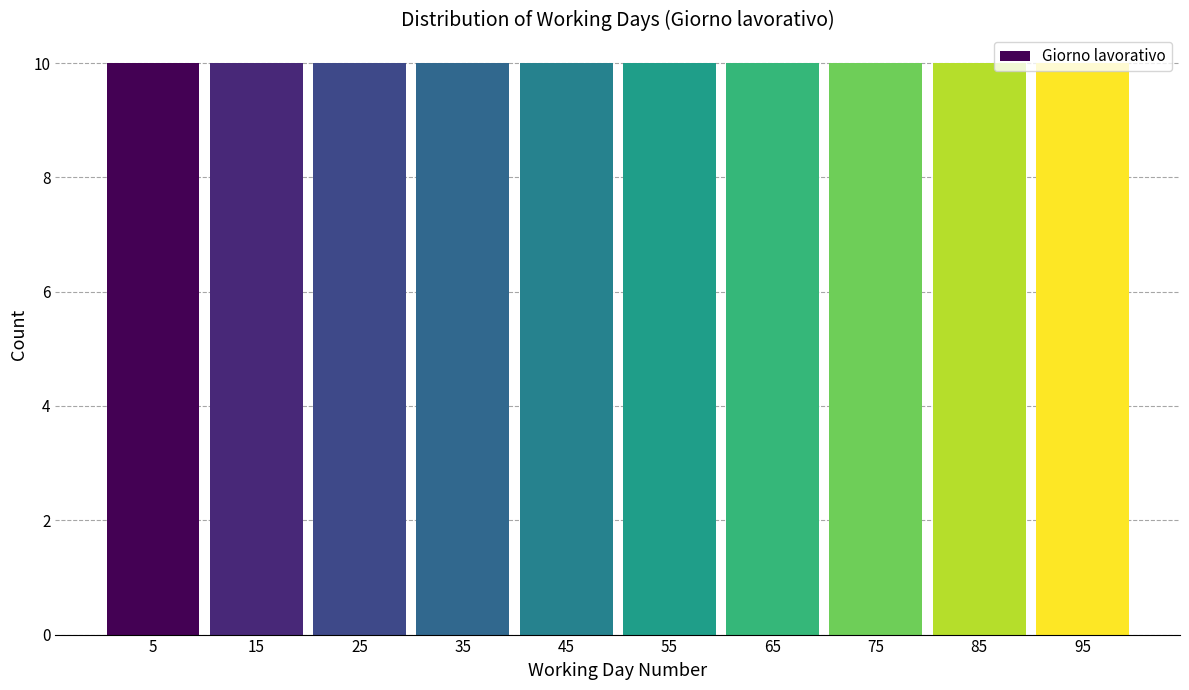

Reading left to right, transcribe this chart: for each bar, give the range it covers on the x-axis and its height. Neither the bar edges nor the heights are printed on the chart, so give them approximately, as read against the axes.

1.0 to 10.9: 10
10.9 to 20.8: 10
20.8 to 30.7: 10
30.7 to 40.6: 10
40.6 to 50.5: 10
50.5 to 60.4: 10
60.4 to 70.3: 10
70.3 to 80.2: 10
80.2 to 90.1: 10
90.1 to 100.0: 10